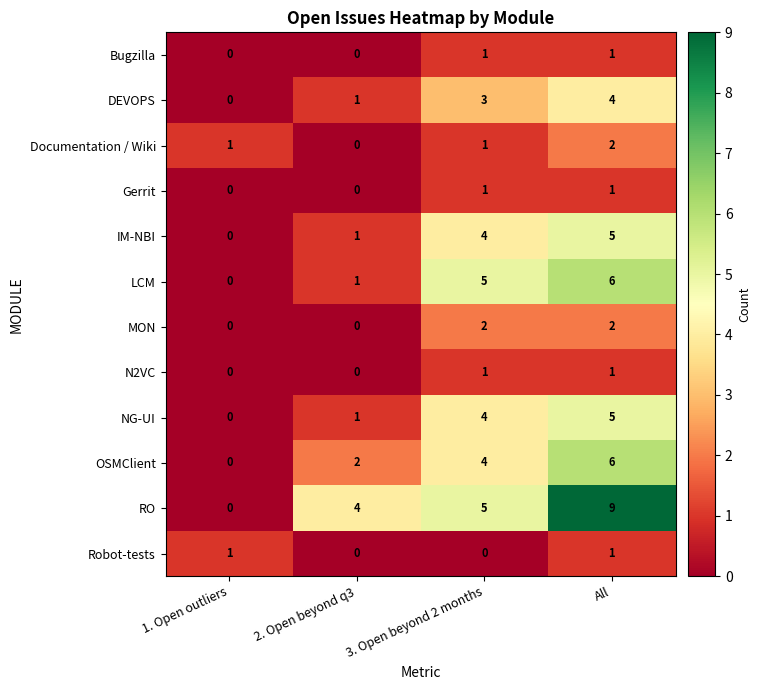

Is it true that NG-UI equals 4 at 3. Open beyond 2 months?

True